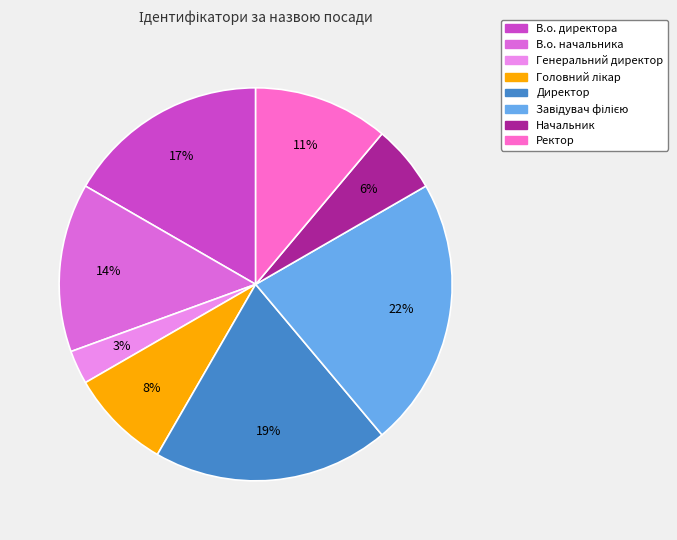

Is there a majority slice in this chart?

No